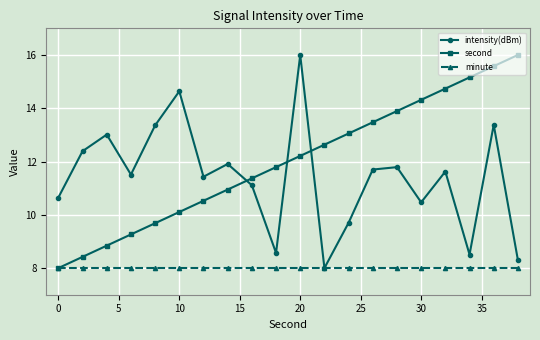

Which series has the largest total across all categories?

second